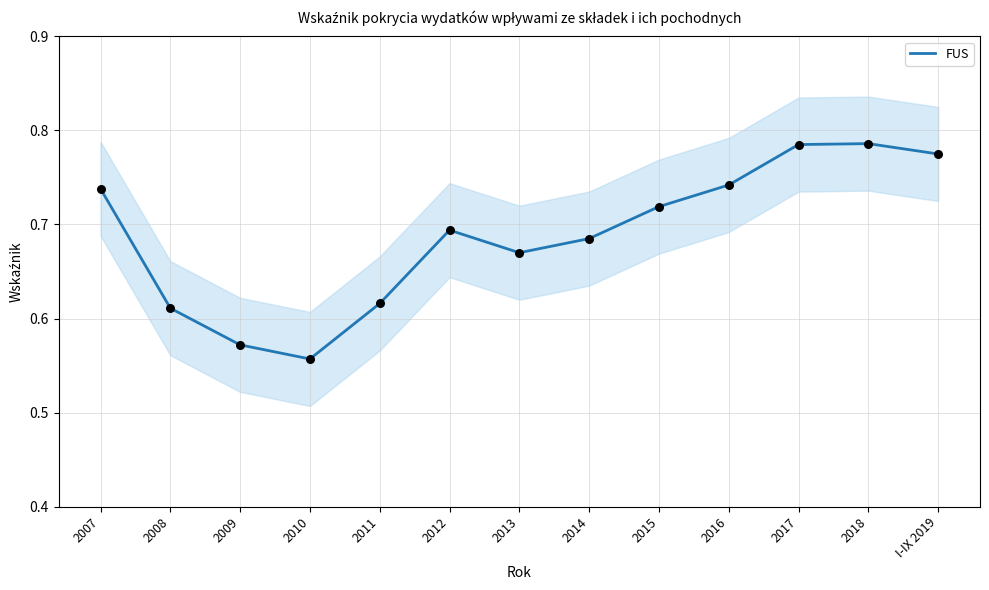

What is the change in value from 2014 to 2017?

+0.1